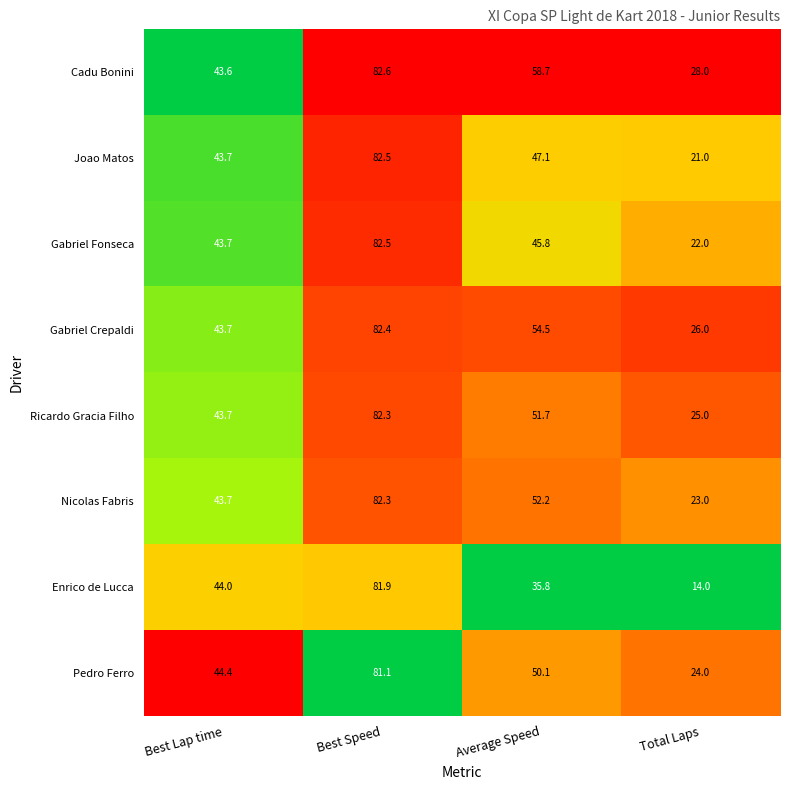

Which series has the widest spread of values?

Enrico de Lucca